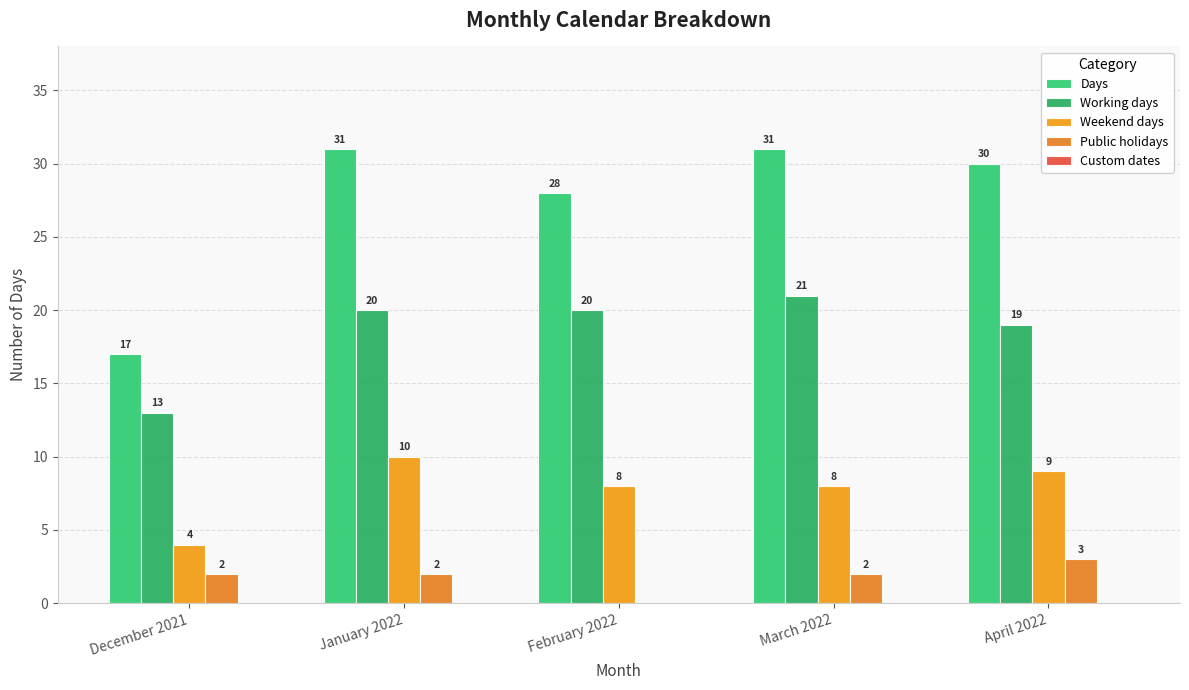

Rank the categories by Weekend days value from lowest to highest.

December 2021, February 2022, March 2022, April 2022, January 2022